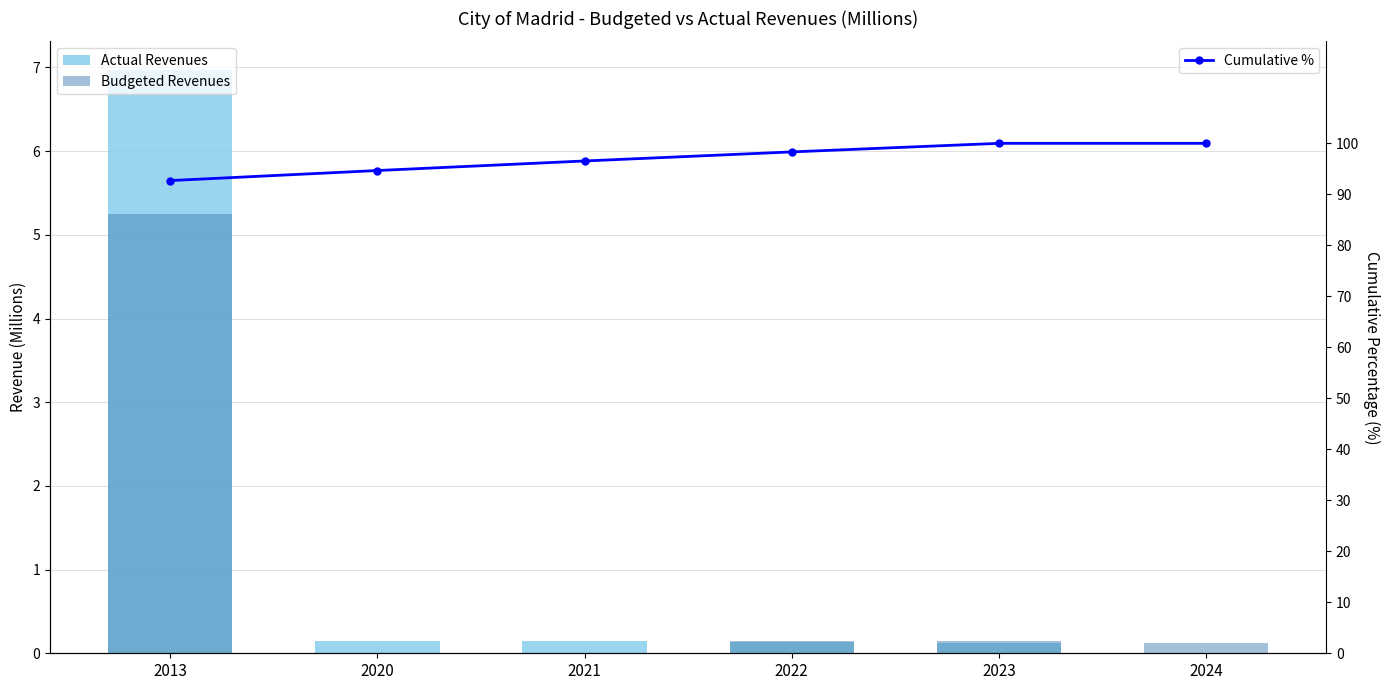

What is the sum of all Budgeted Revenues values?

5.7